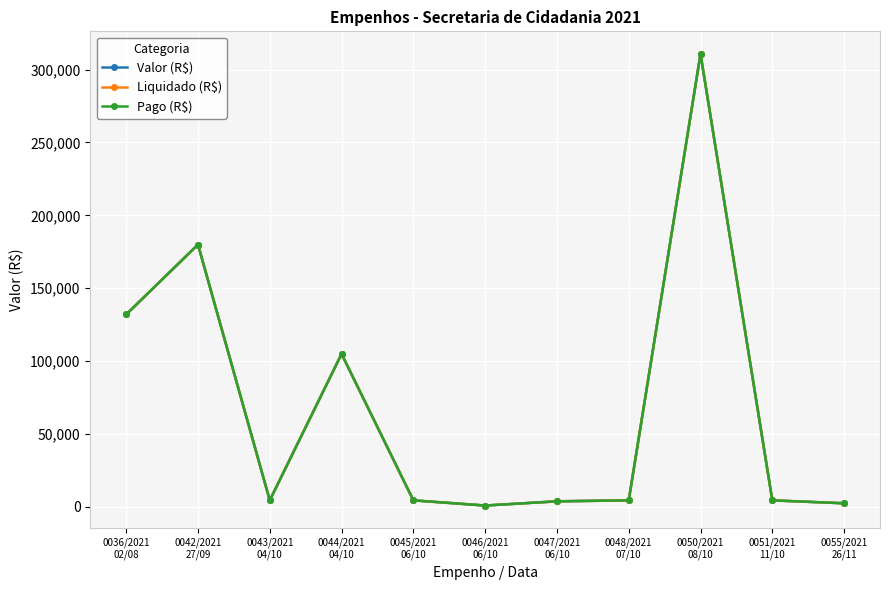

What is the approximate value of Valor (R$) at 0042/2021
27/09?

179902.1